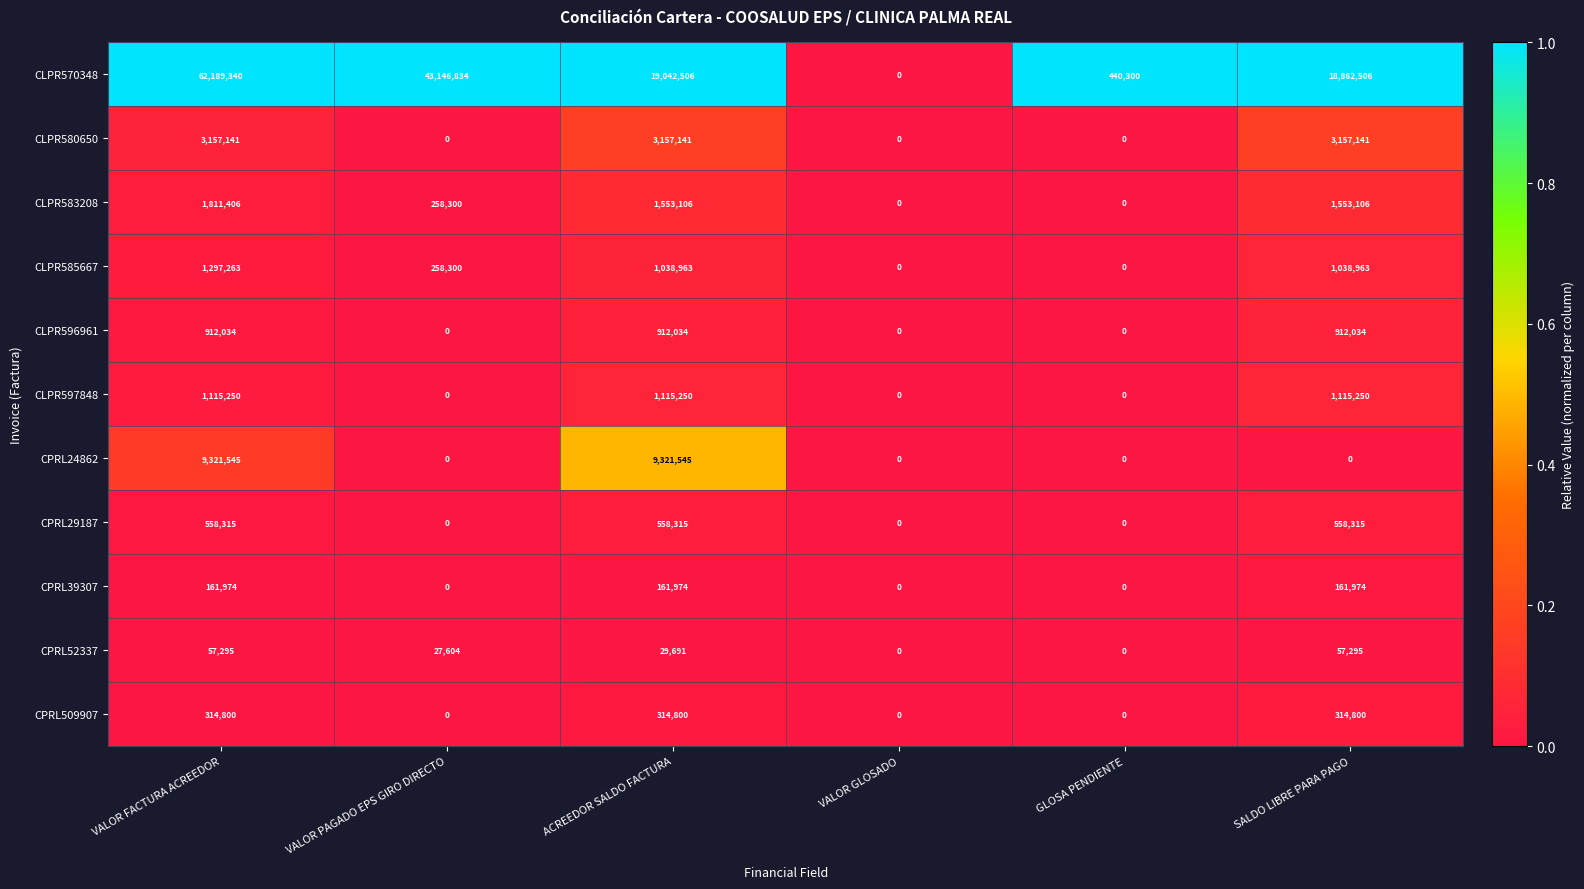

What is the spread (max minus min) of values at VALOR PAGADO EPS GIRO DIRECTO?

43146834